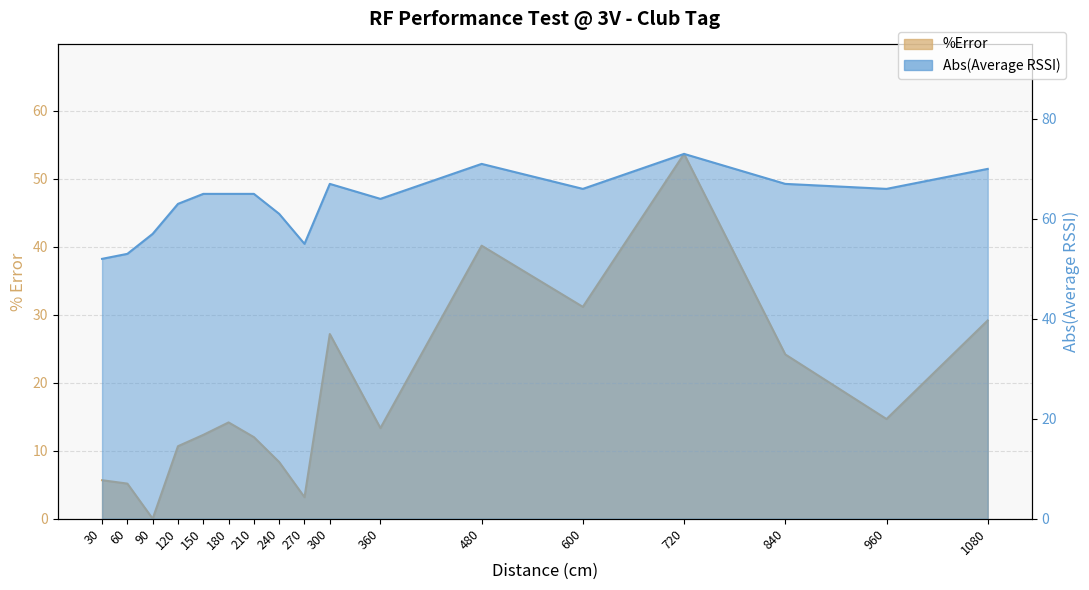

Is it true that Average RSSI equals 24.9 at 300?

False